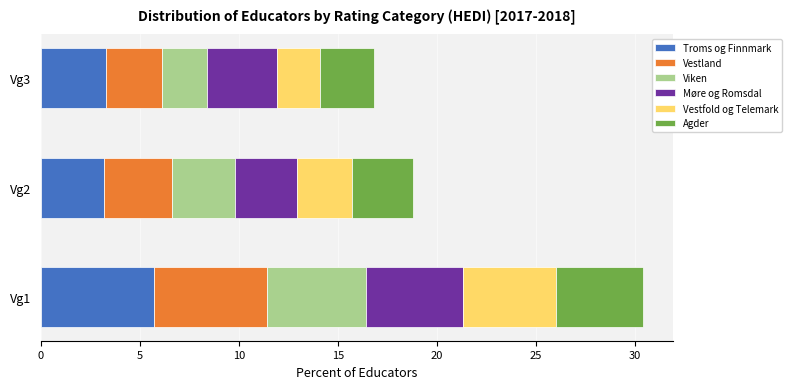

What is the average value of the Troms og Finnmark series?

4.1